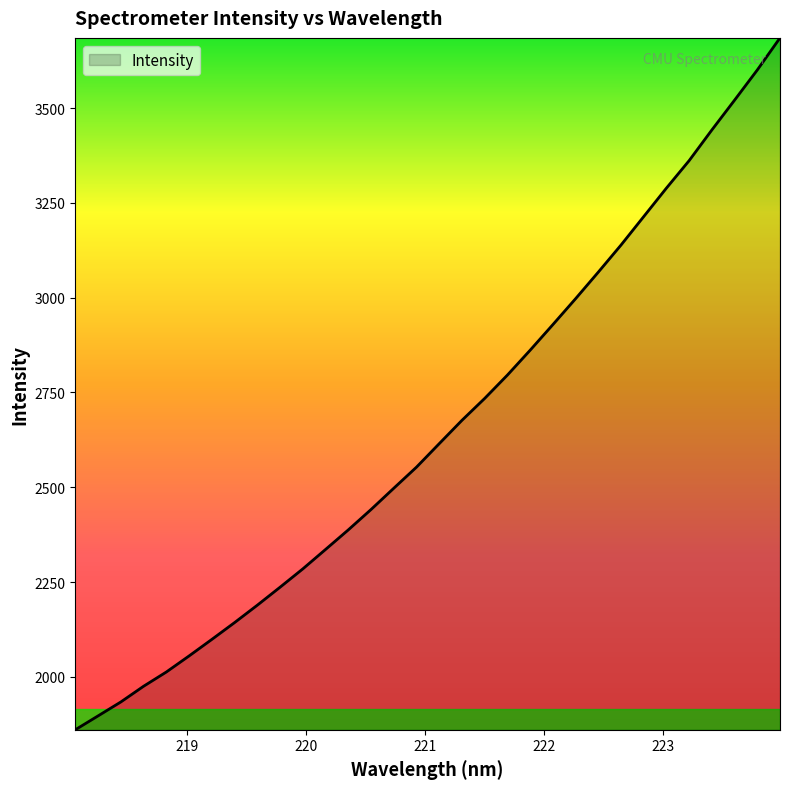

What is the greatest value displayed?

3685.1